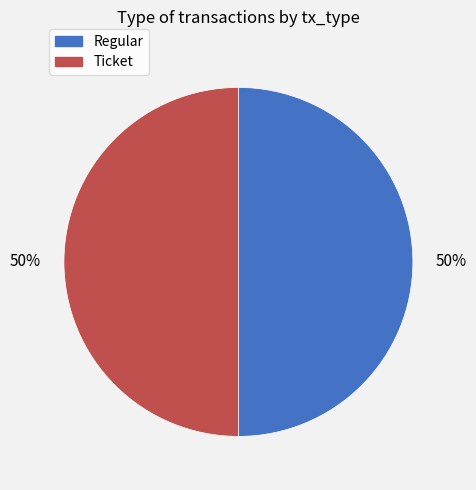

To the nearest percent, what is the combined percentage of Regular and Ticket?

100%